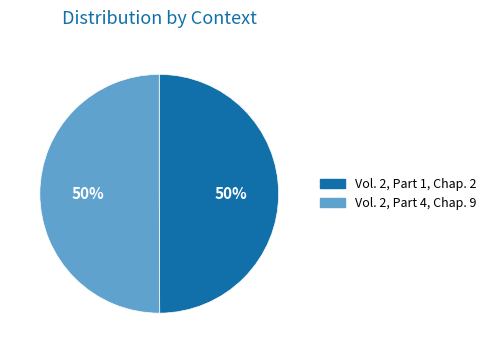

Is it true that Vol. 2, Part 4, Chap. 9 is 39% of the pie?

False